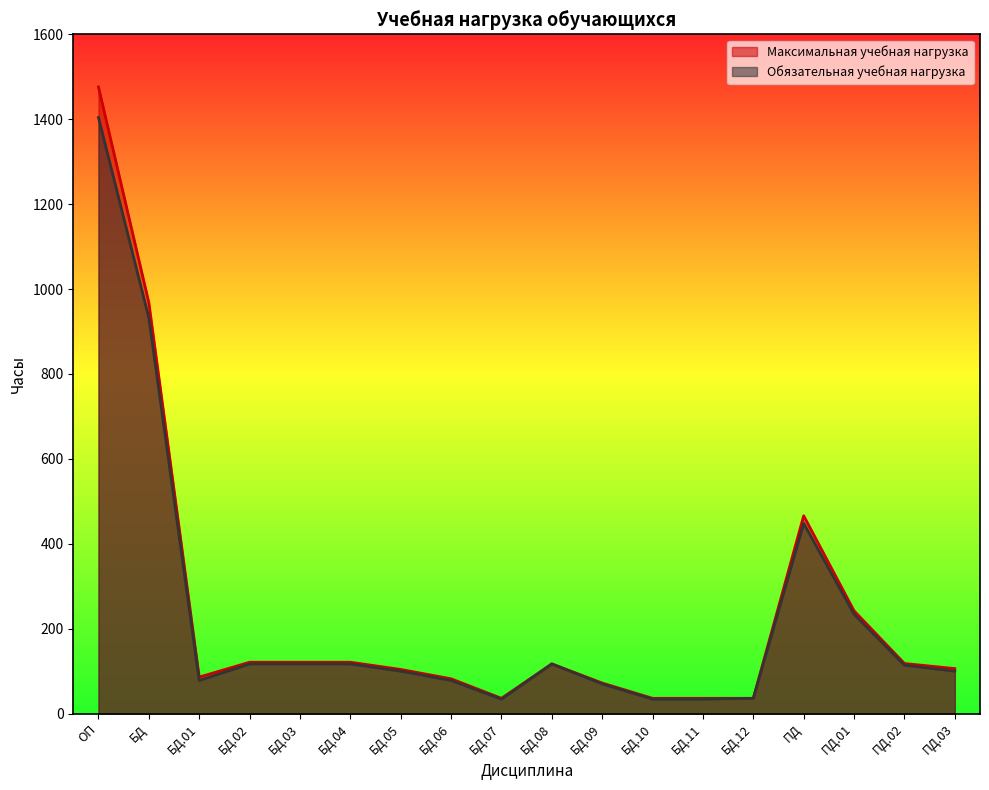

The value of Максимальная учебная нагрузка at БД.10 is 16. True or false?

False